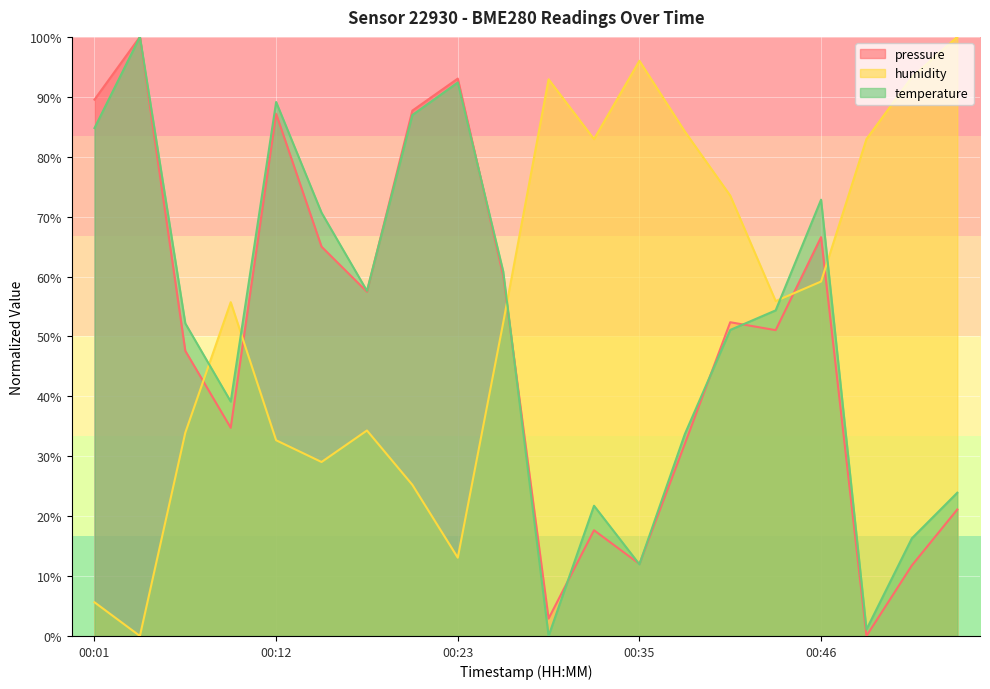

List the labels in order of pressure value, largest first.

00:04, 00:23, 00:01, 00:21, 00:12, 00:46, 00:15, 00:26, 00:18, 00:40, 00:43, 00:07, 00:09, 00:37, 00:54, 00:32, 00:35, 00:51, 00:29, 00:49